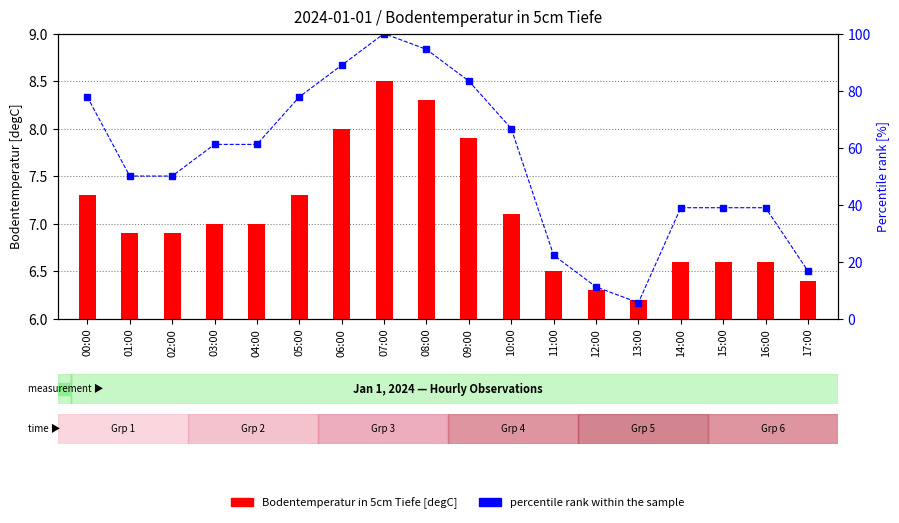

What is the difference between the second highest and second lowest values in the Bodentemperatur in 5cm Tiefe [degC] series?

2.0